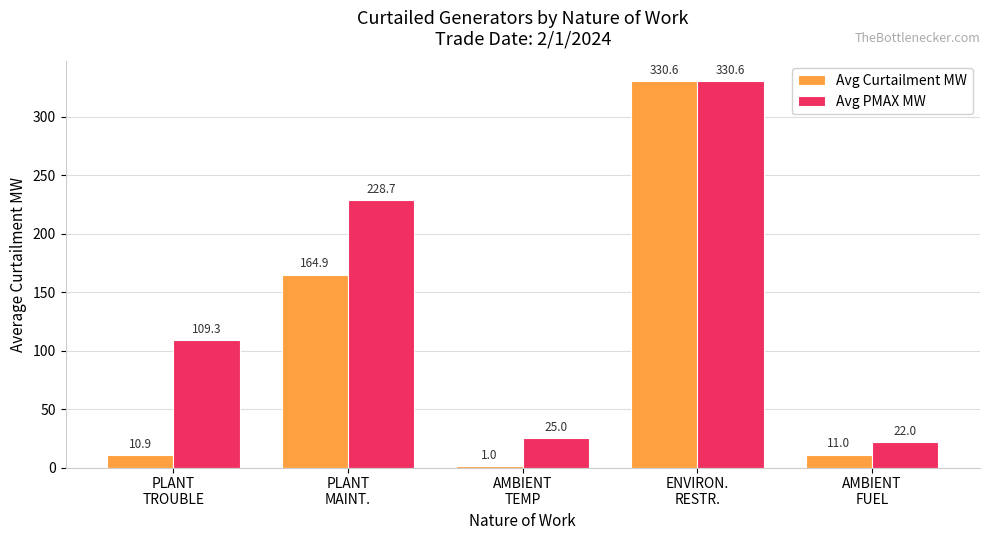

Which series has the largest total across all categories?

Avg PMAX MW